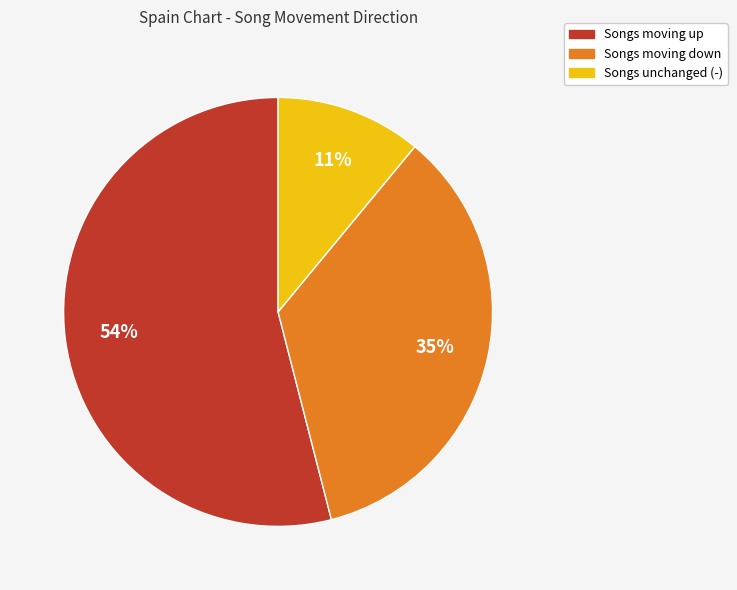

To the nearest percent, what is the average slice percentage?

33%